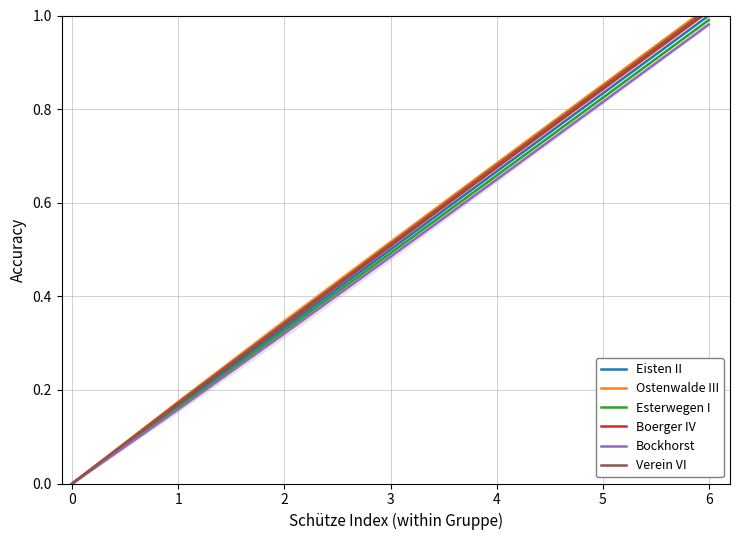

Reading right to left, extract all data points from this chart.

Eisten II: 1.0	0.8	0.7	0.5	0.3	0.2	0.0
Ostenwalde III: 1.0	0.9	0.7	0.5	0.3	0.2	0.0
Esterwegen I: 1.0	0.8	0.7	0.5	0.3	0.2	0.0
Boerger IV: 1.0	0.8	0.7	0.5	0.3	0.2	0.0
Bockhorst: 1.0	0.8	0.6	0.5	0.3	0.2	0.0
Verein VI: 1.0	0.8	0.7	0.5	0.3	0.2	0.0